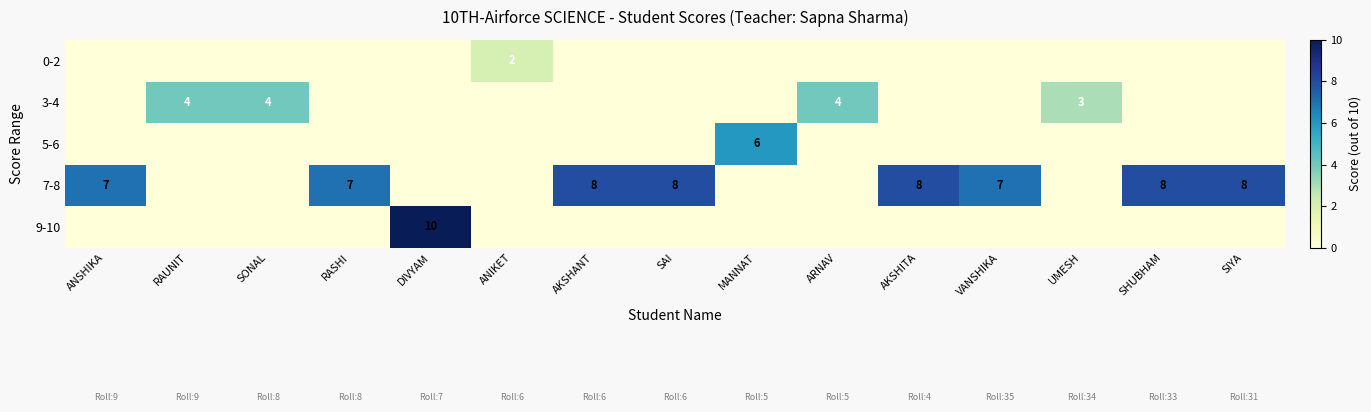

The 3-4 series shows 4 at SONAL. True or false?

True